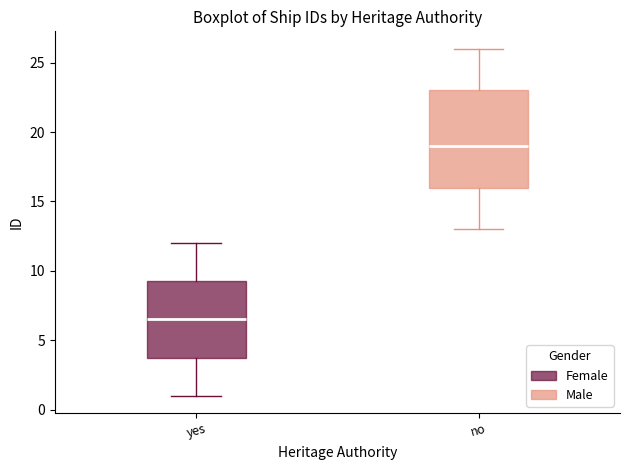

Which box's median line is the highest?

no